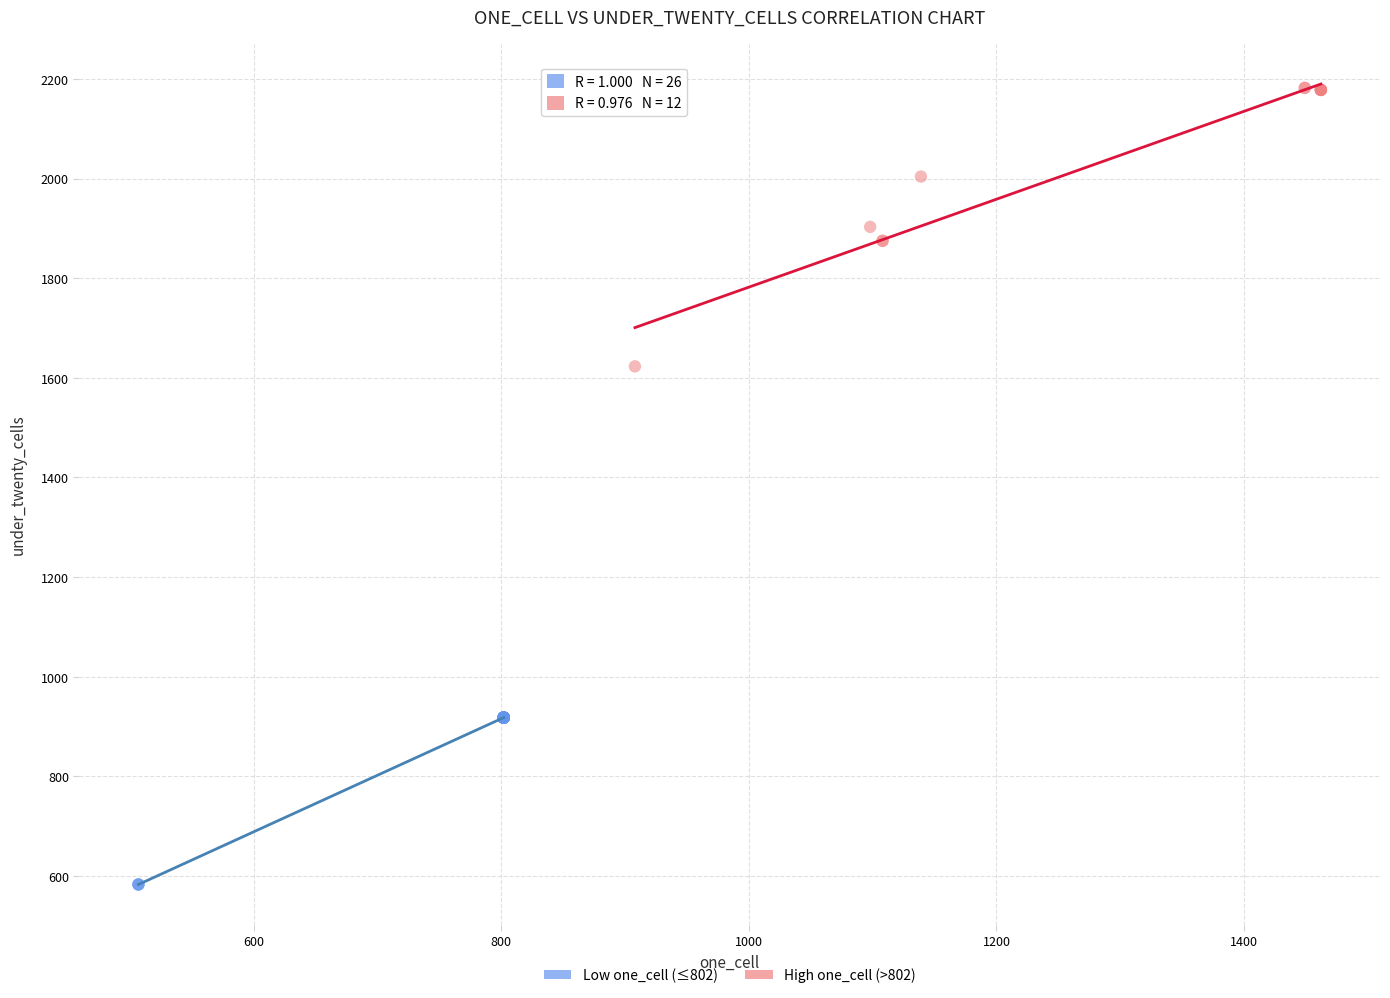

Which series contains the highest Y value?

High one_cell (>802)